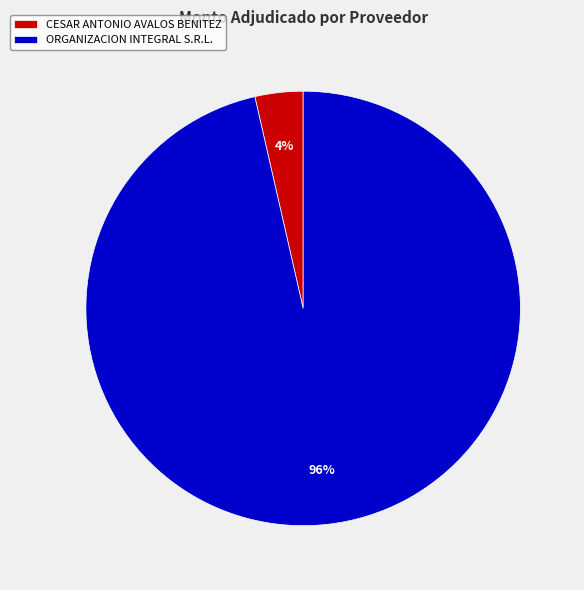

Combined, do CESAR ANTONIO AVALOS BENITEZ and ORGANIZACION INTEGRAL S.R.L. account for over 50%?

Yes